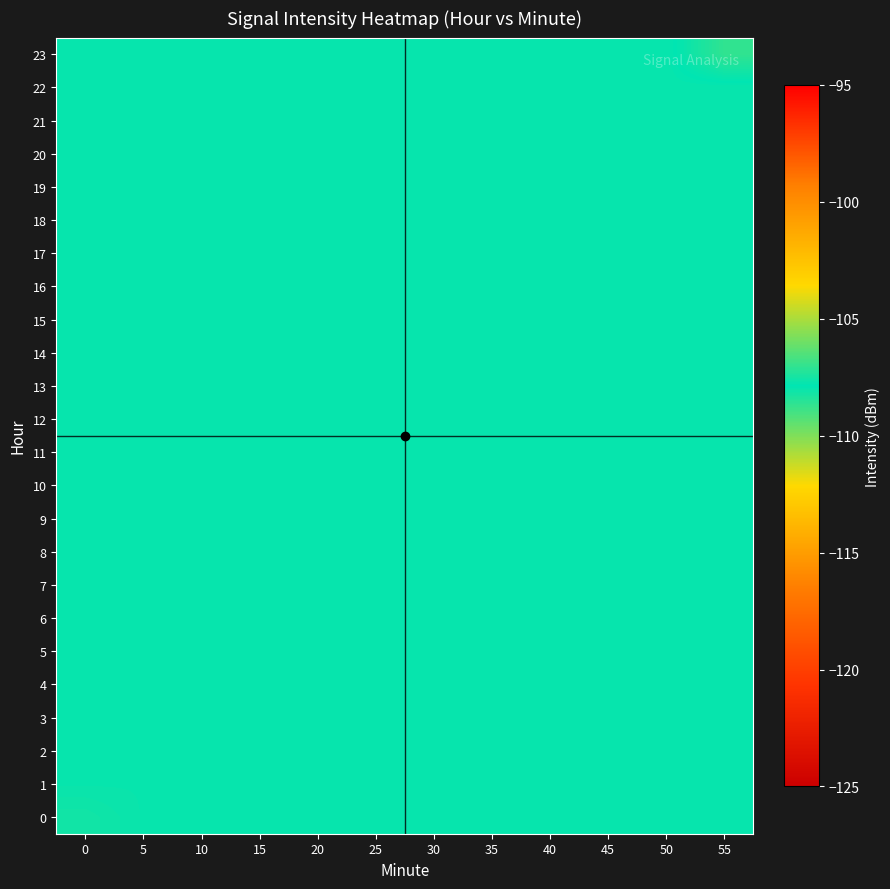

What is the maximum value shown in the chart?

-107.0